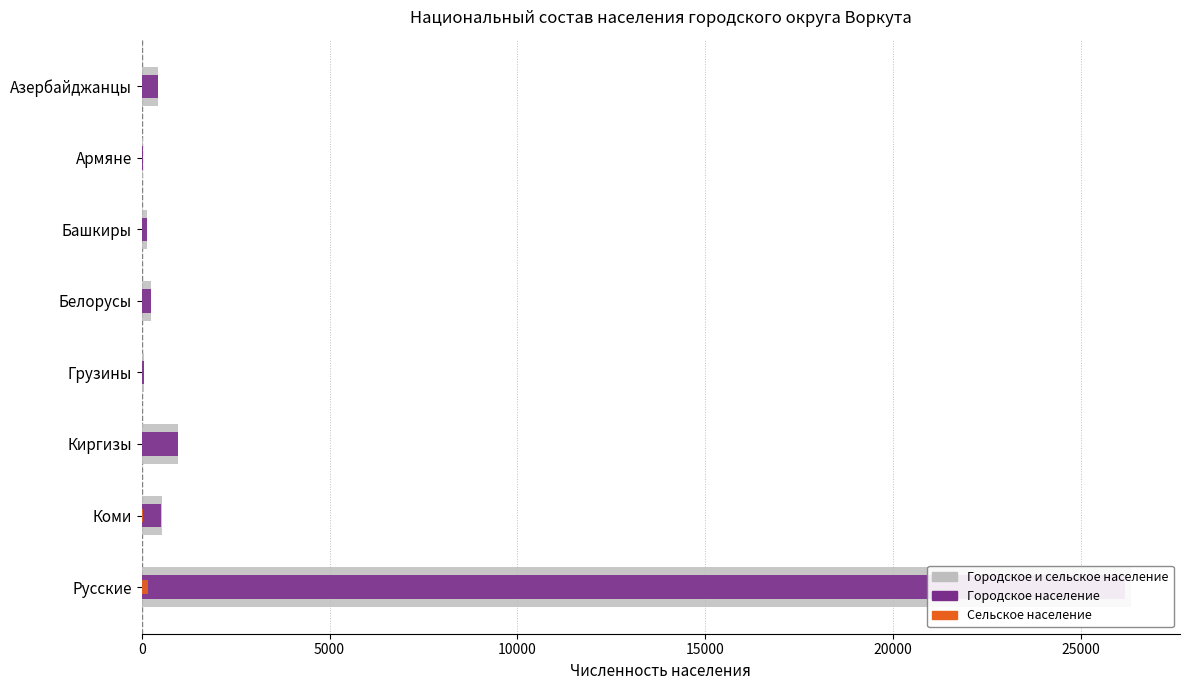

True or false: Сельское население has a value of -71 at Азербайджанцы.

False